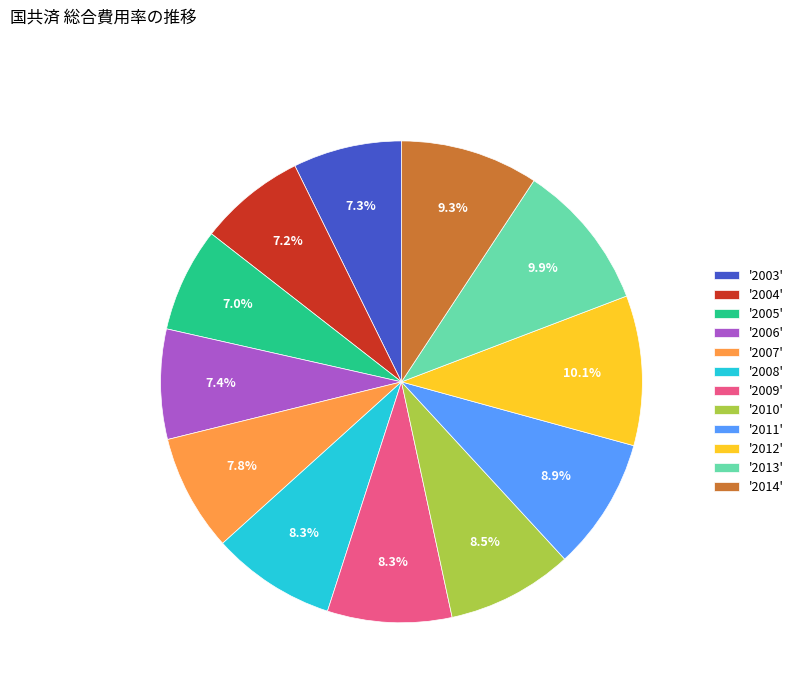

Which has a higher value, '2009' or '2011'?

'2011'